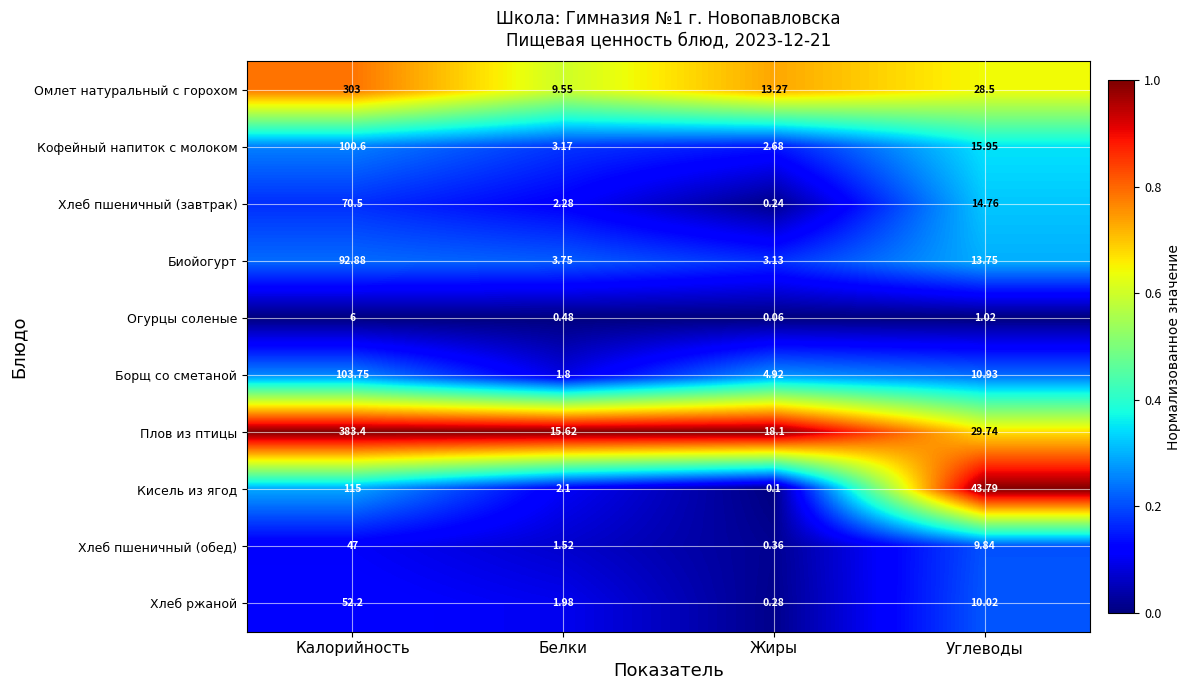

Which series has the largest total across all categories?

Плов из птицы